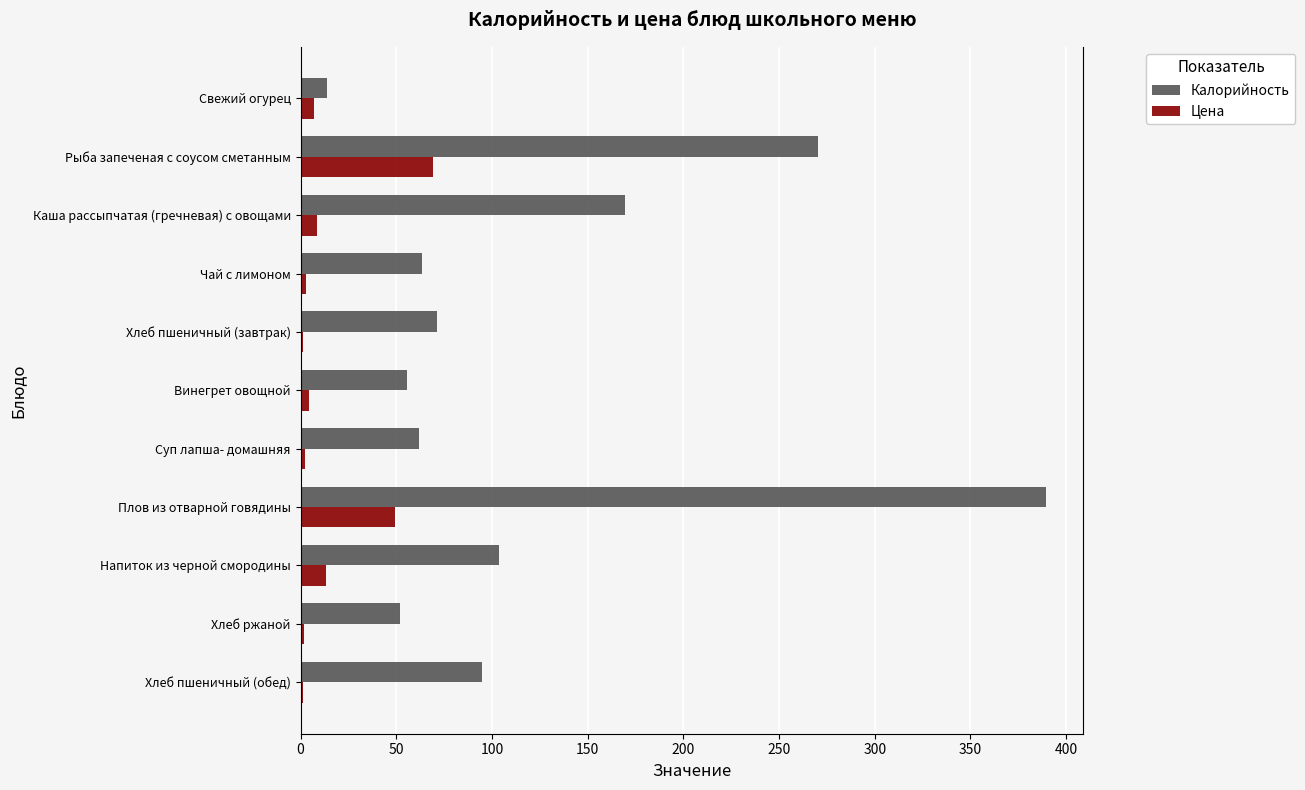

Which series has the largest total across all categories?

Калорийность